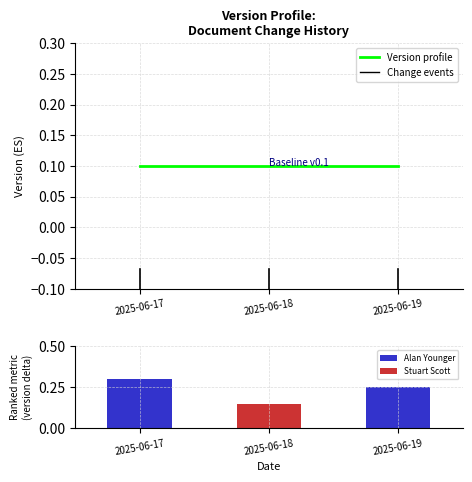

What is the sum of all Ranked metric (version) values?

0.7